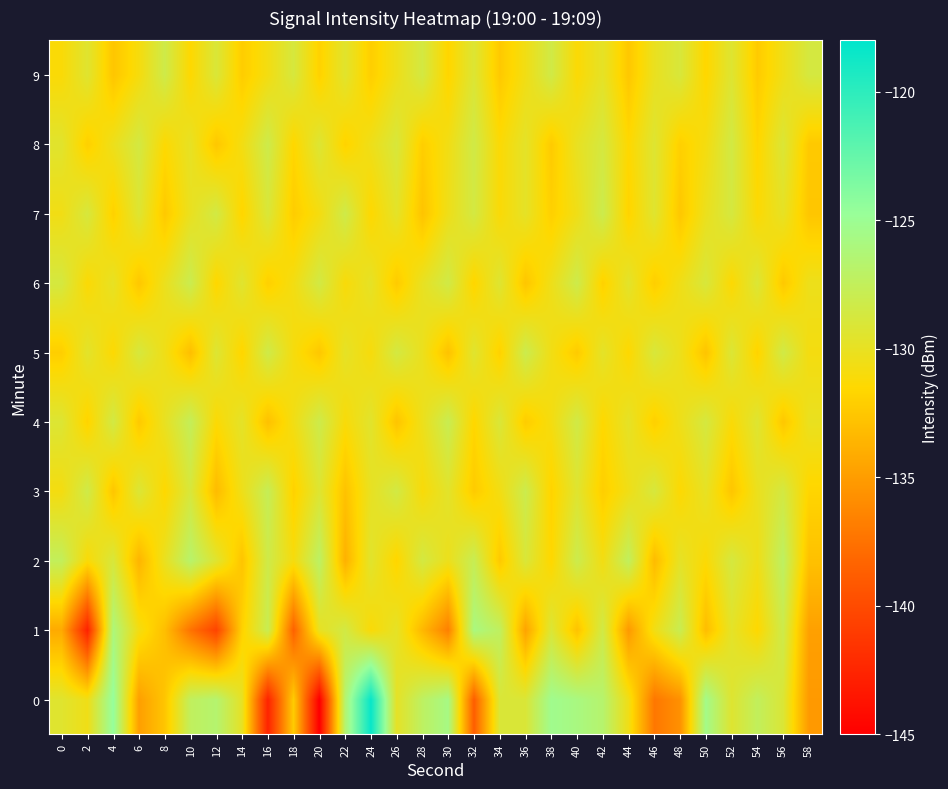

How many data points does each series have?

30